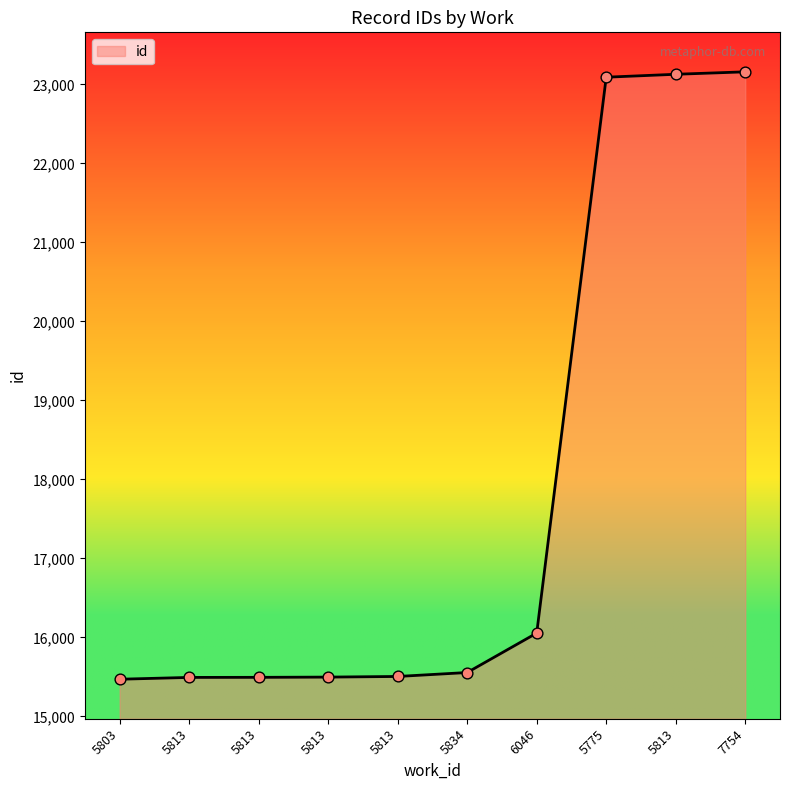

What is the change in value from 5803 to 6046?

+584